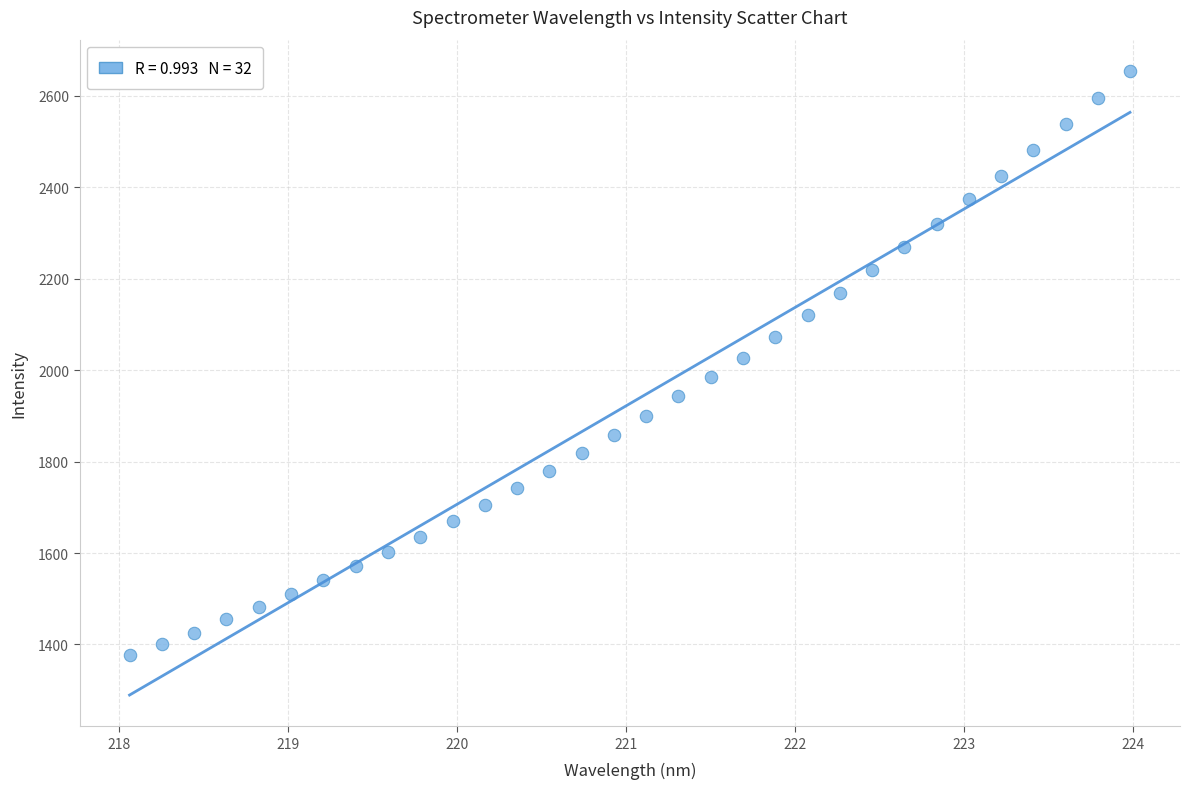

What is the range of X values (max minus min)?

5.9